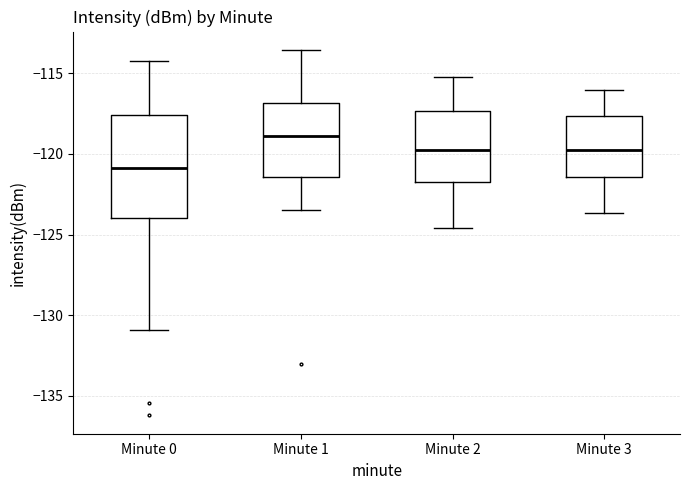

Reading left to right, transcribe this box plot: for each box, give where its median line is, the range the box spans, and where its two whiskers end, as read against the y-axis. The values are not printed on the chart, so give them approximately, as read against the axis.

Minute 0: median -121.0, box -124.0 to -117.5, whiskers -131.0 to -114.5
Minute 1: median -119.0, box -121.5 to -117.0, whiskers -123.5 to -113.5
Minute 2: median -119.5, box -121.5 to -117.5, whiskers -124.5 to -115.0
Minute 3: median -119.5, box -121.5 to -117.5, whiskers -123.5 to -116.0